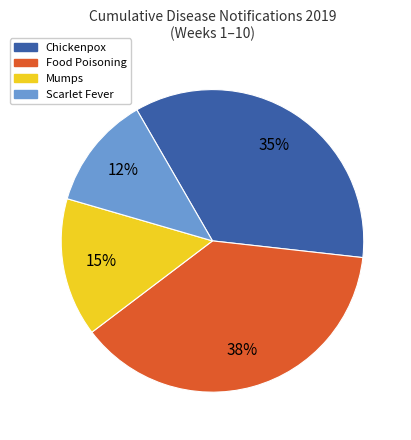

Is there any slice that represents more than half of the pie?

No